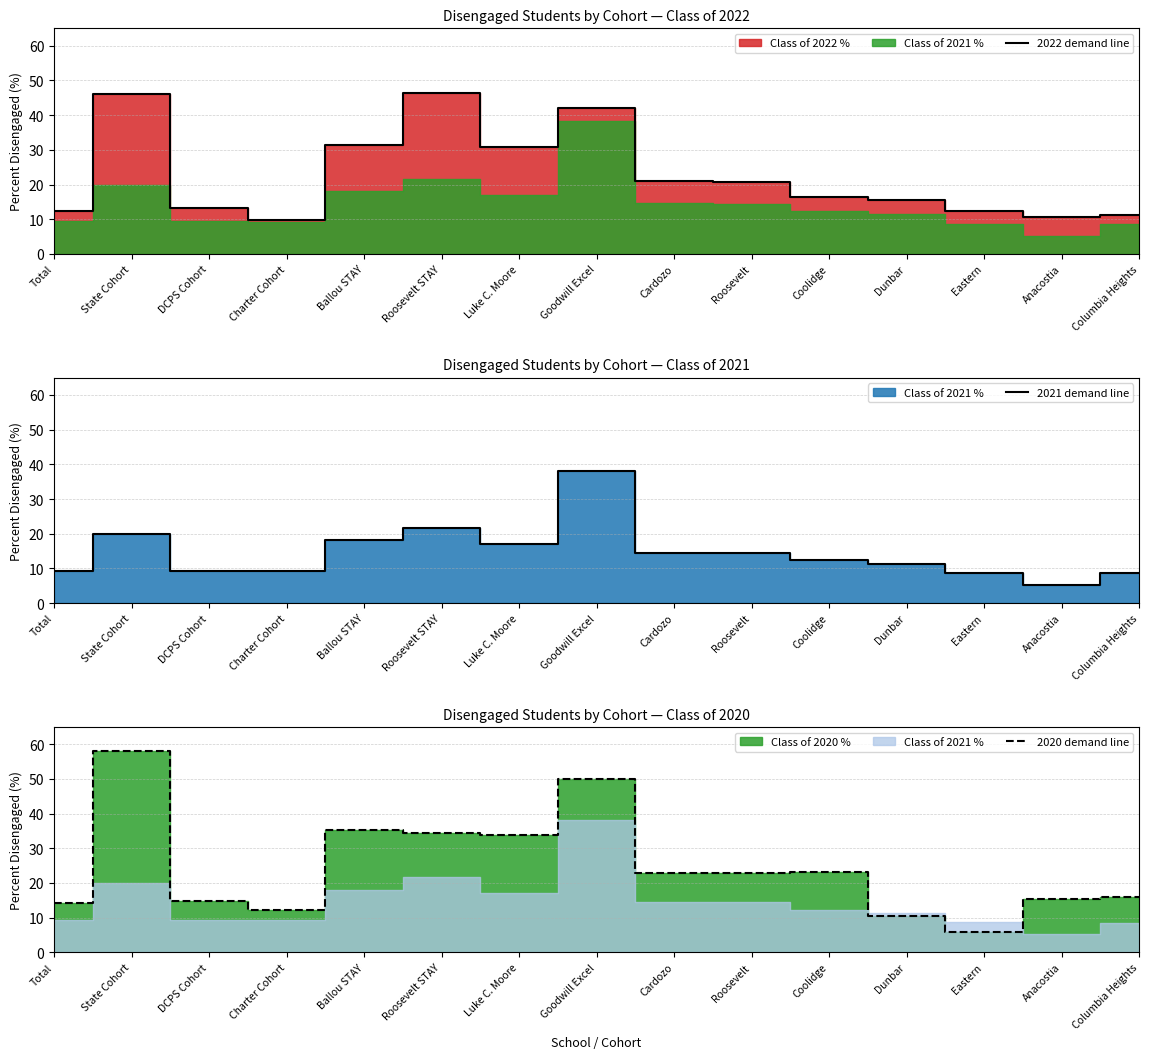

Read the 2020 demand line value at Eastern.

5.8